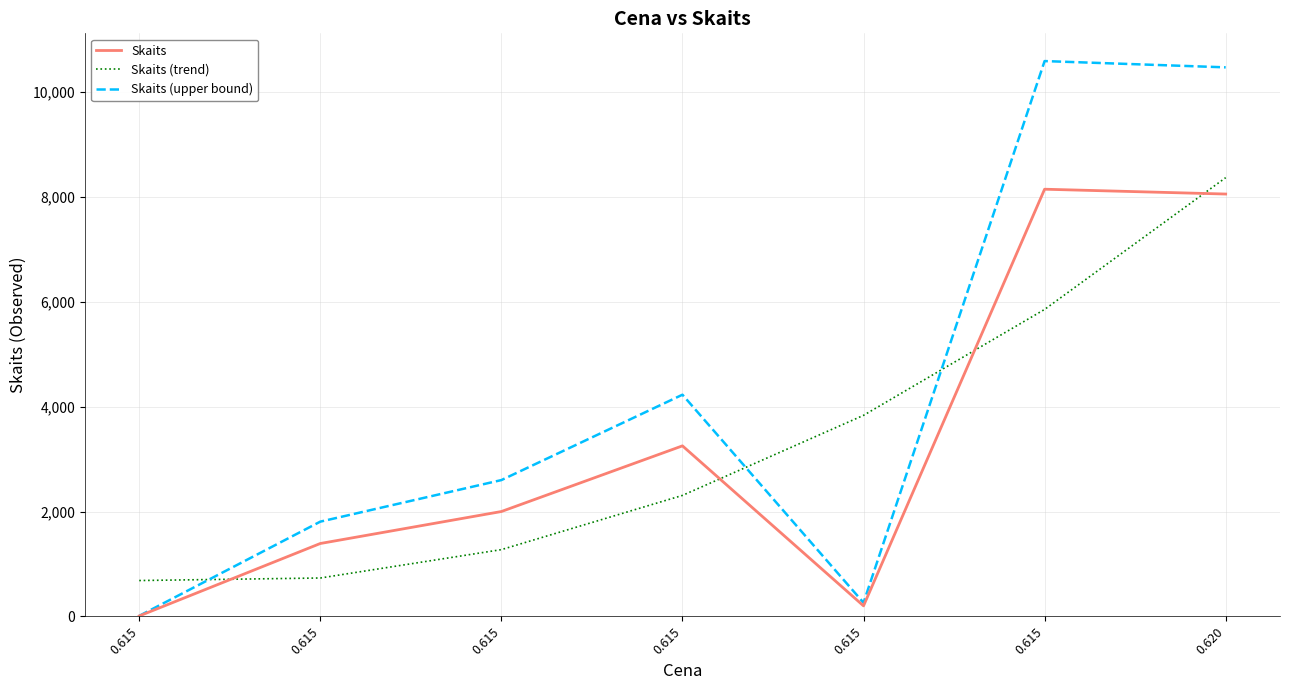

What are all the series names shown in the legend?

Skaits, Skaits (trend), Skaits (upper bound)